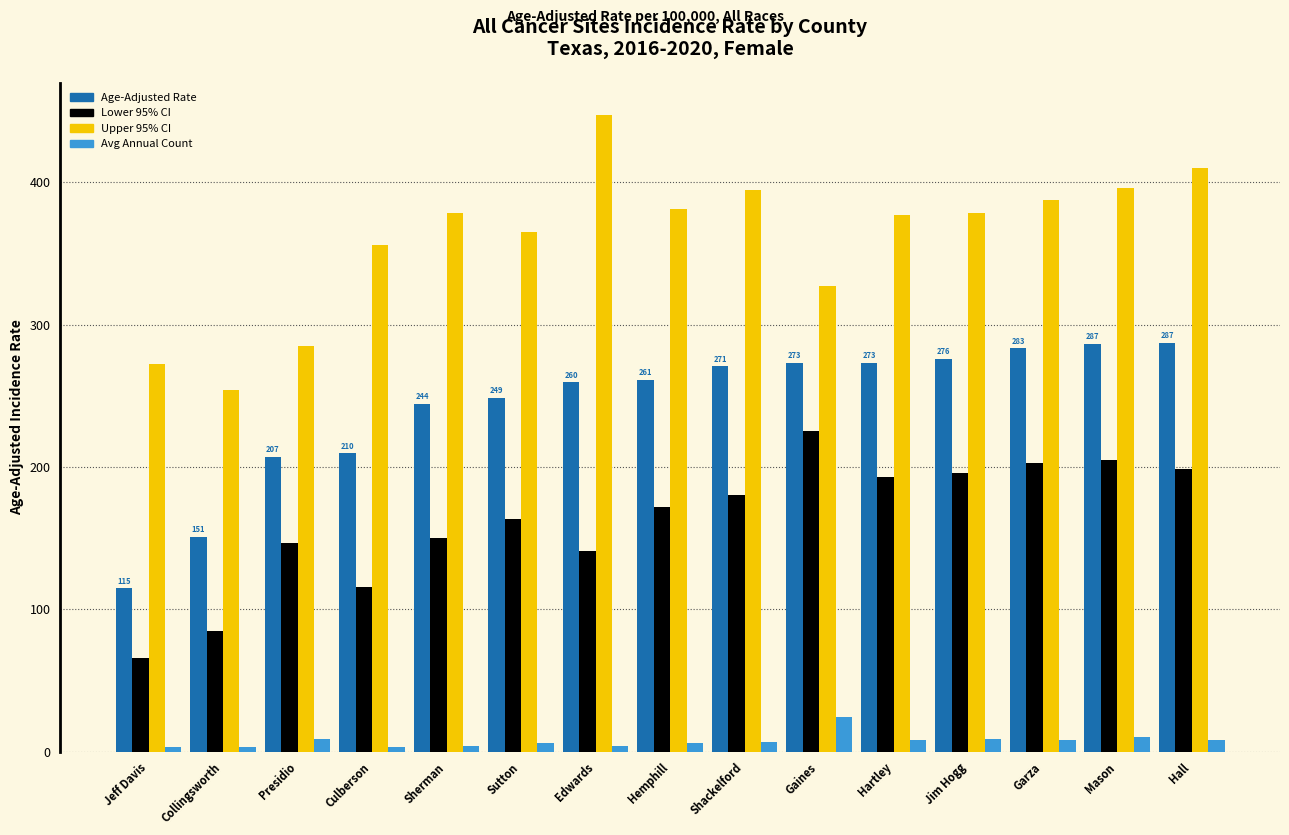

What is the difference between the highest and lowest values at Gaines?

303.3